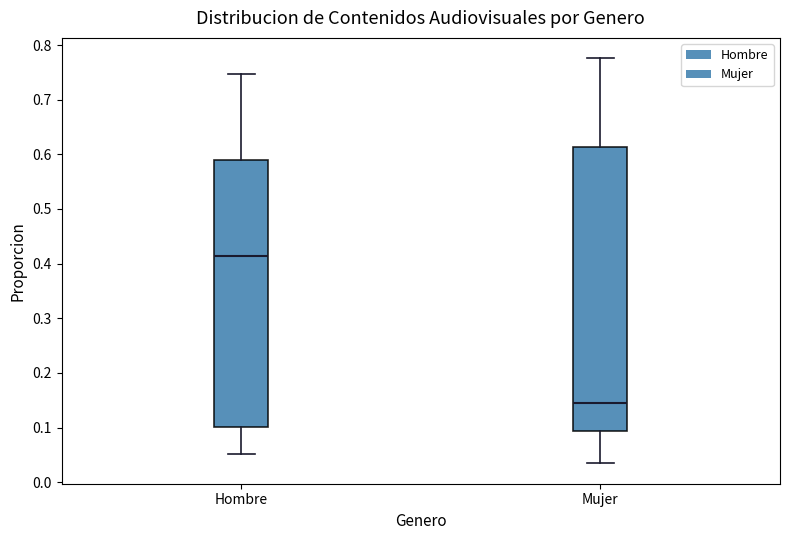

Reading left to right, read every box against the y-axis: the position of its median line, the range the box covers, and the ends of its whiskers. The values are not printed on the chart, so give them approximately, as read against the axis.

Hombre: median 0.41, box 0.10 to 0.59, whiskers 0.05 to 0.75
Mujer: median 0.15, box 0.09 to 0.61, whiskers 0.03 to 0.78